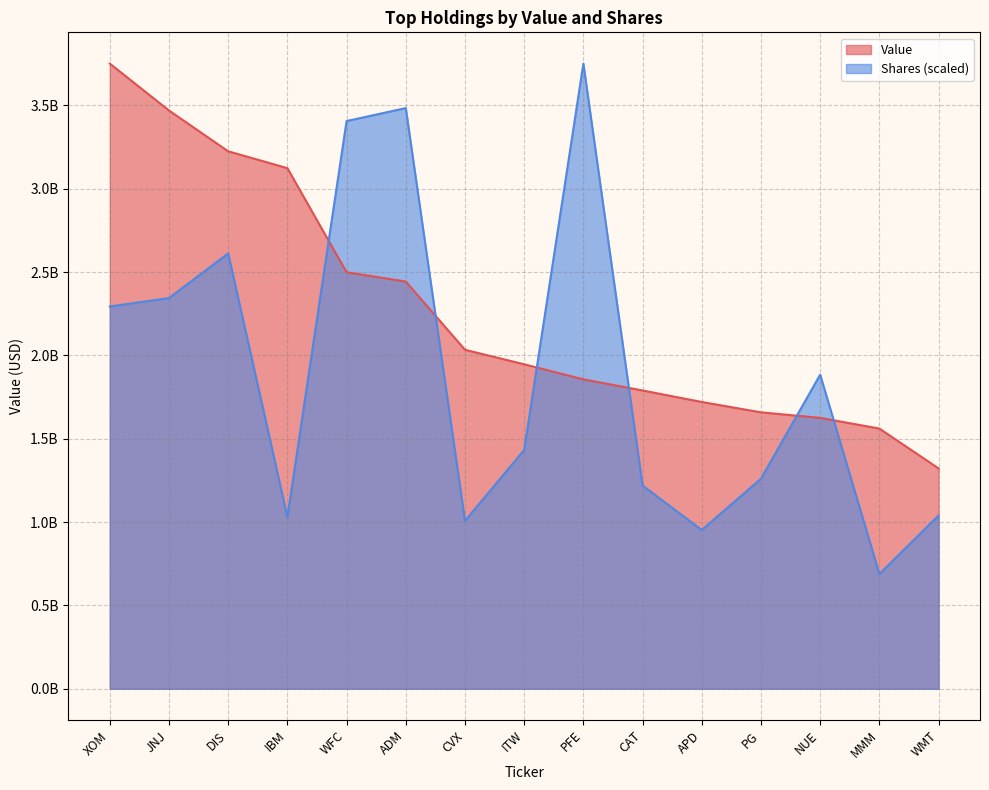

Does the chart display data point markers on the line(s)?

No